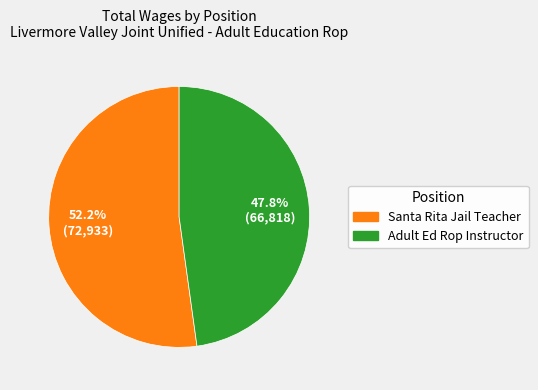

To the nearest percent, what is the difference between the largest and smallest slice percentages?

4%